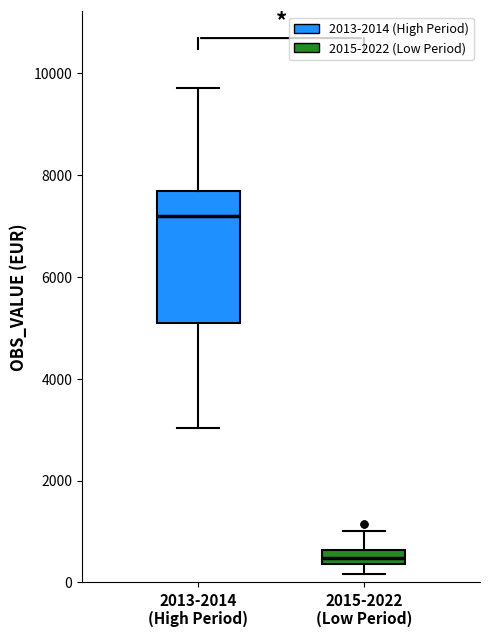

Which box's median line is the highest?

2013-2014 (High Period)